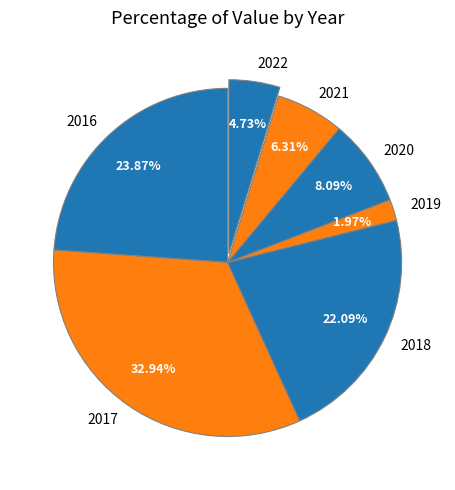

Is 2016 the majority of the pie?

No